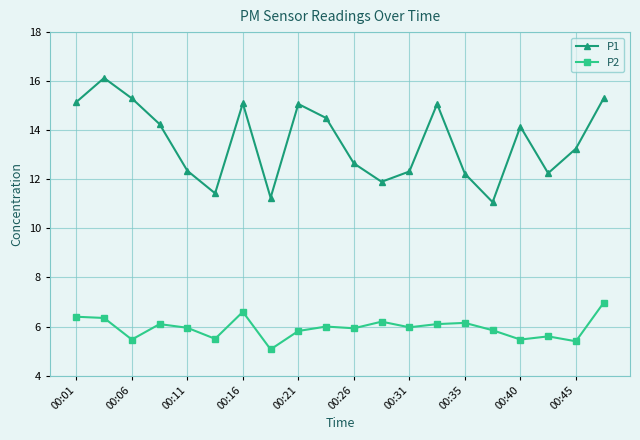

How many lines are shown in the chart?

2